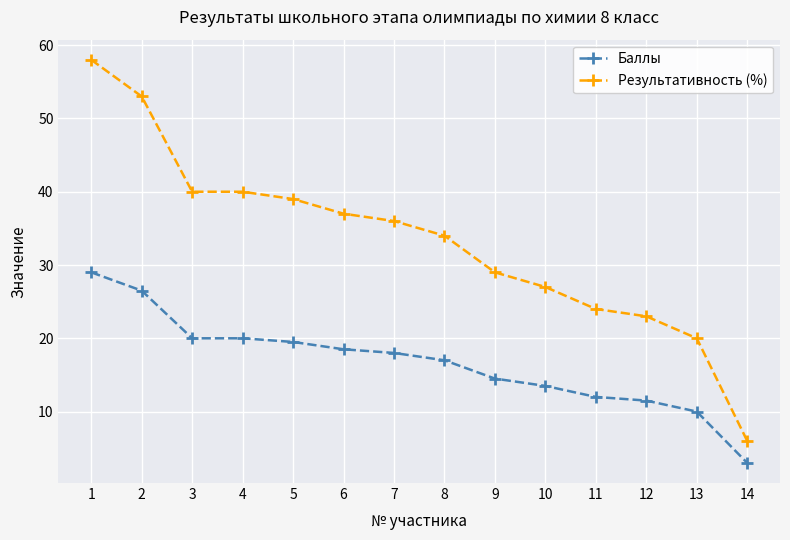

Which series changed the most between 1 and 9?

Результативность (%)